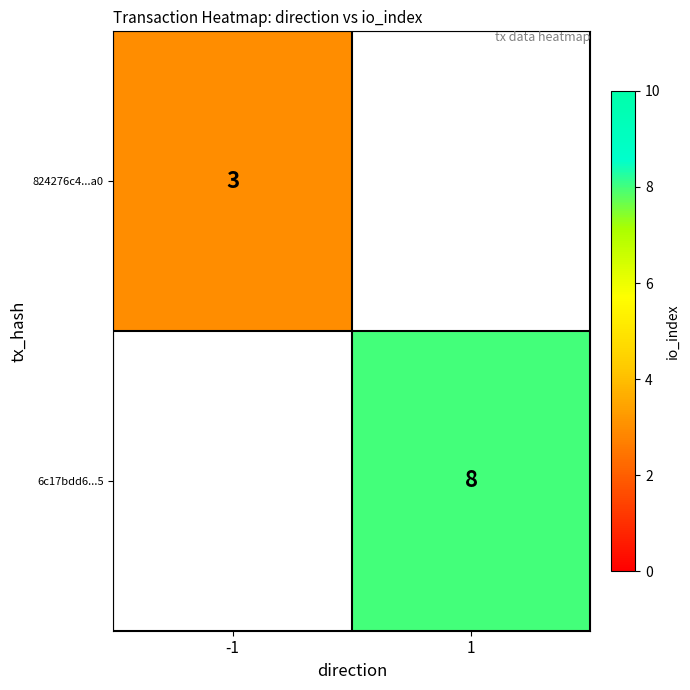

True or false: 824276c4...a0 has a value of 5.1 at -1.

False